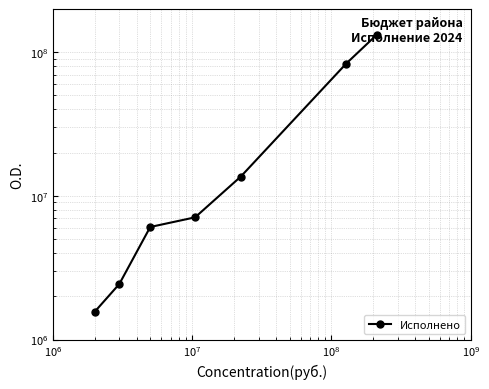

What is the difference between the second highest and minimum values?

81926911.8